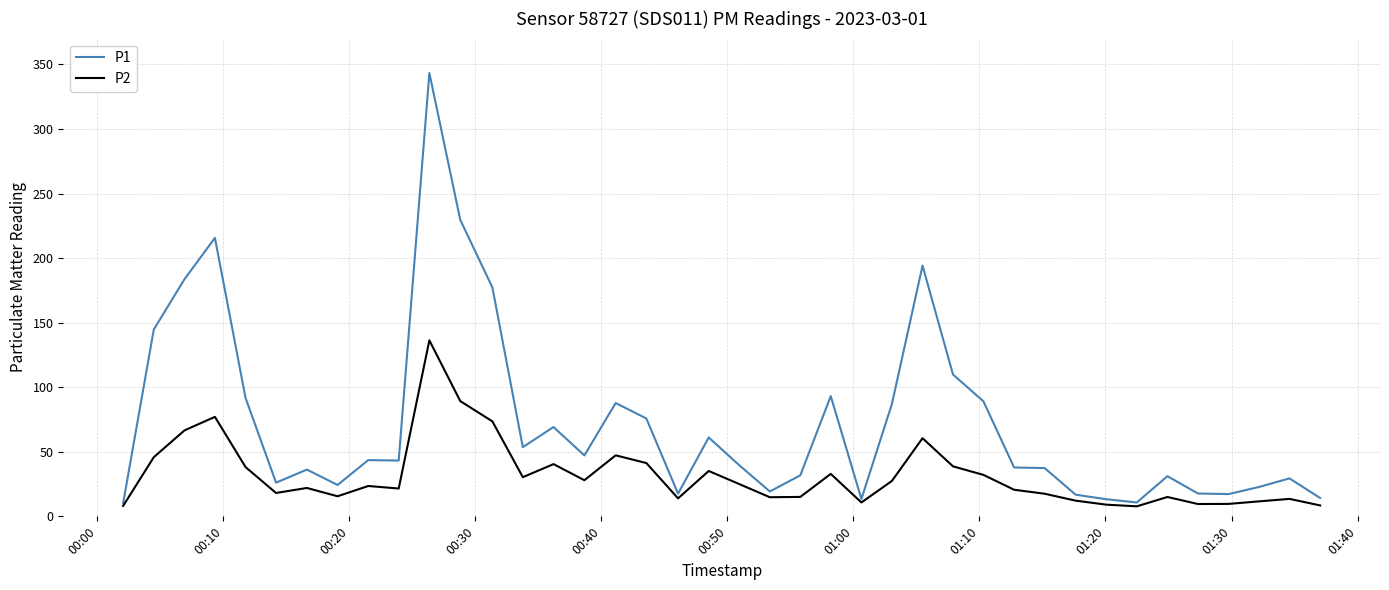

Which series has the widest spread of values?

P1